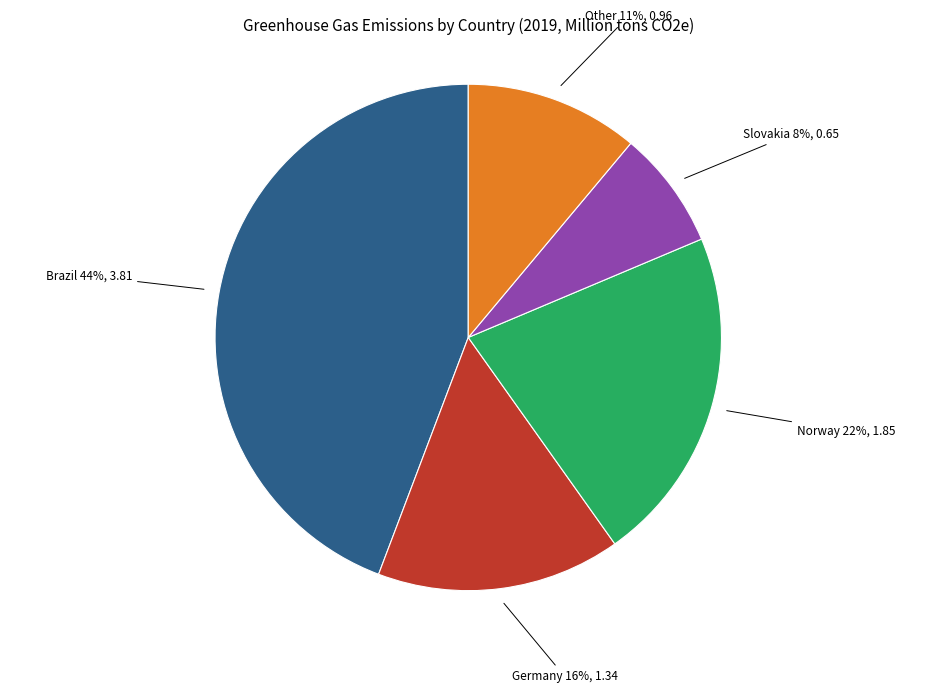

To the nearest percent, what is the average slice percentage?

20%